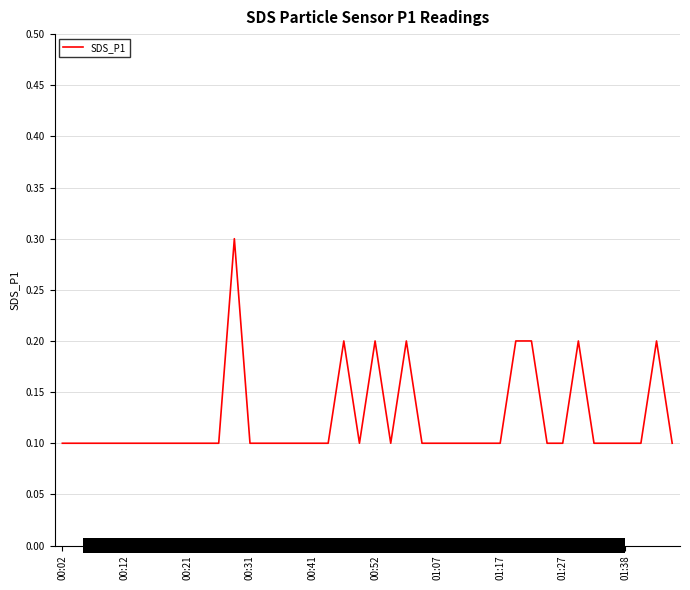

Reading left to right, transcribe all the data shown in this chart.

0.1	0.1	0.1	0.1	0.1	0.1	0.1	0.1	0.1	0.1	0.1	0.3	0.1	0.1	0.1	0.1	0.1	0.1	0.2	0.1	0.2	0.1	0.2	0.1	0.1	0.1	0.1	0.1	0.1	0.2	0.2	0.1	0.1	0.2	0.1	0.1	0.1	0.1	0.2	0.1